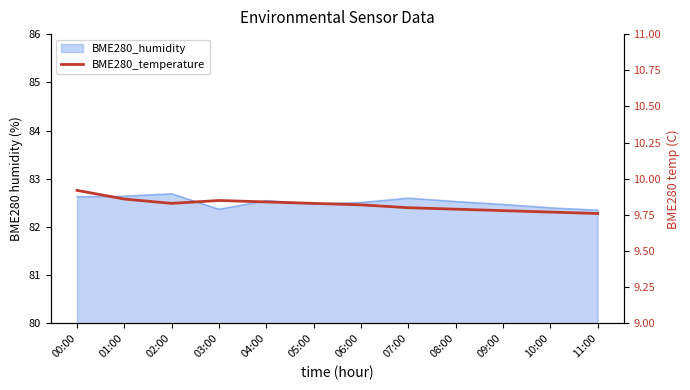

True or false: there are more than 0 points higher than both neighbors.

True